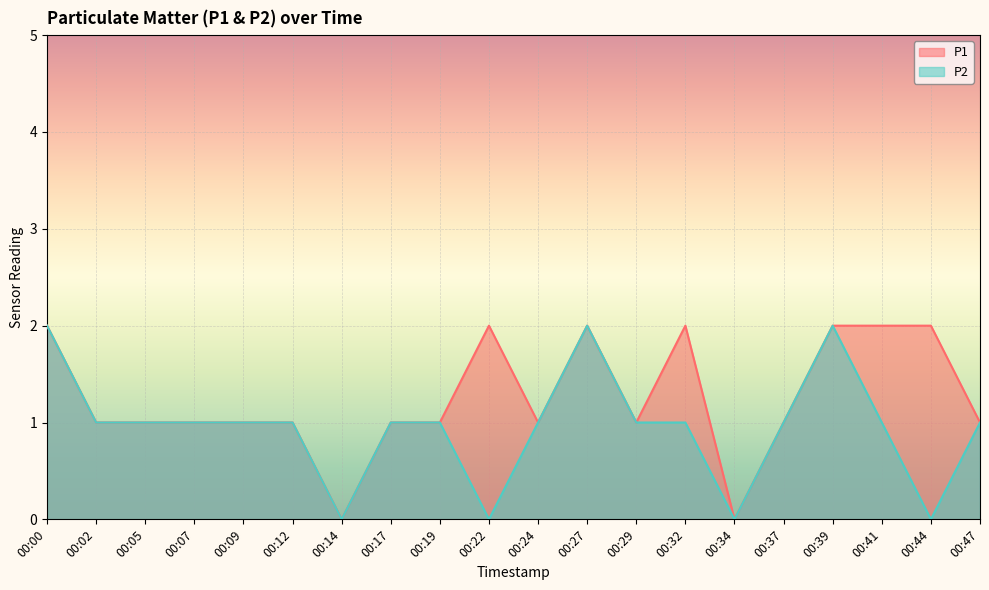

At how many categories does at least one series exceed 1?

7